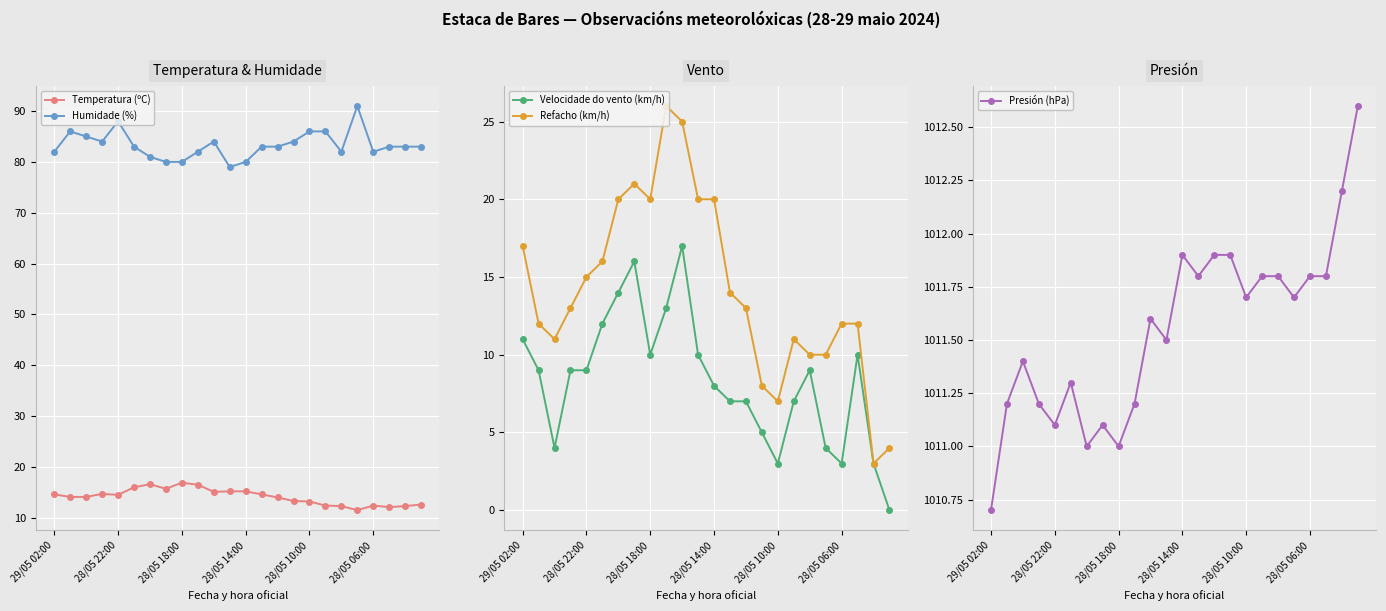

Where does the Velocidade do vento (km/h) series first go above 9?

29/05 02:00